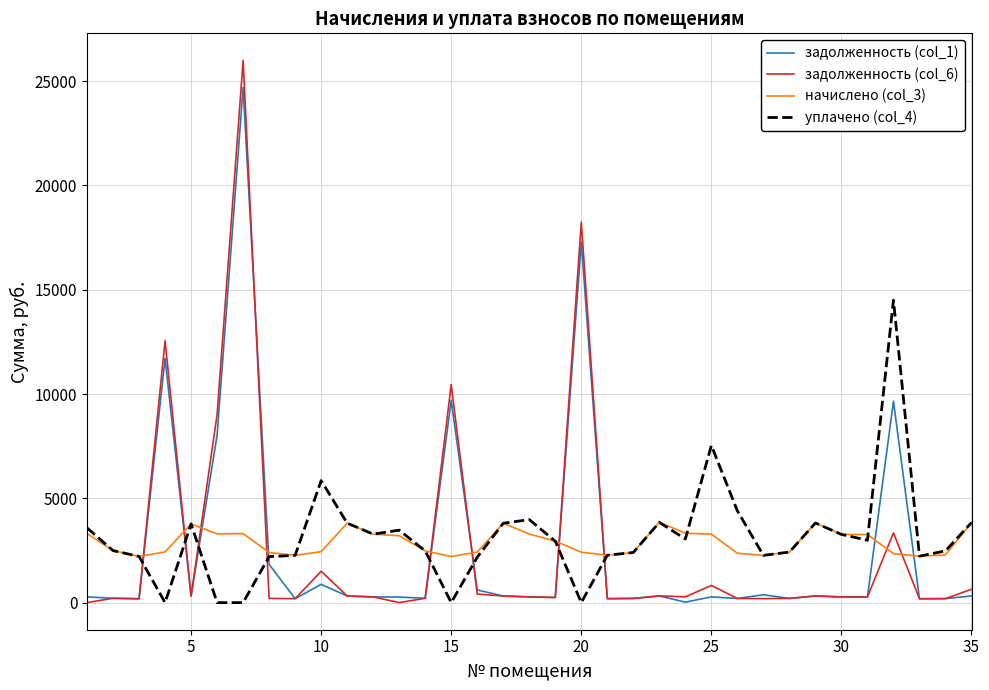

Which series has the widest spread of values?

задолженность (col_6)